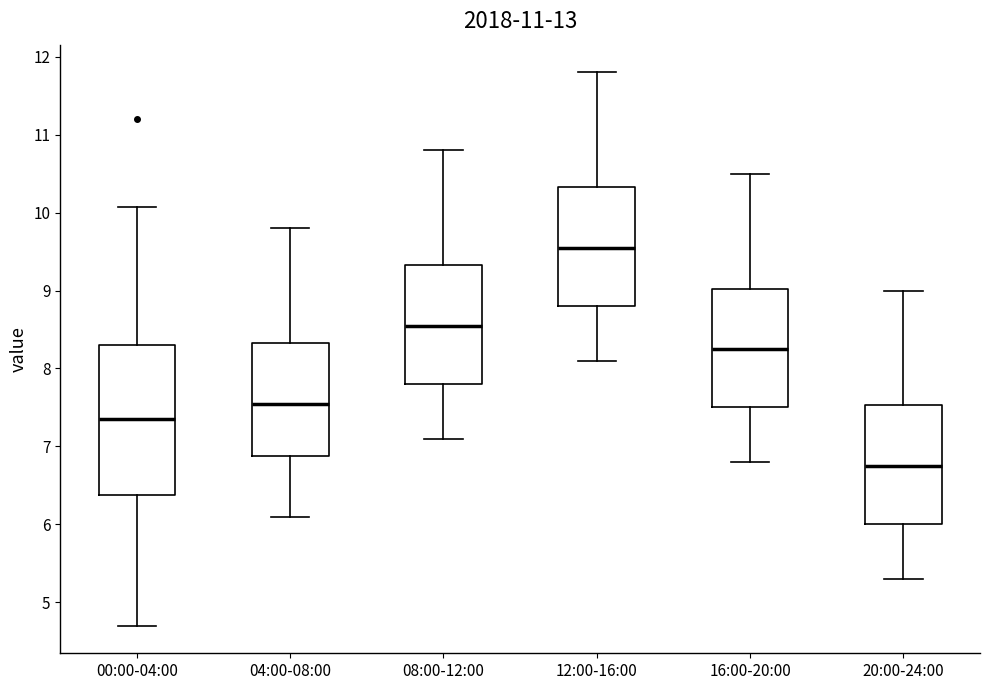

Which box has the lowest median line?

20:00-24:00